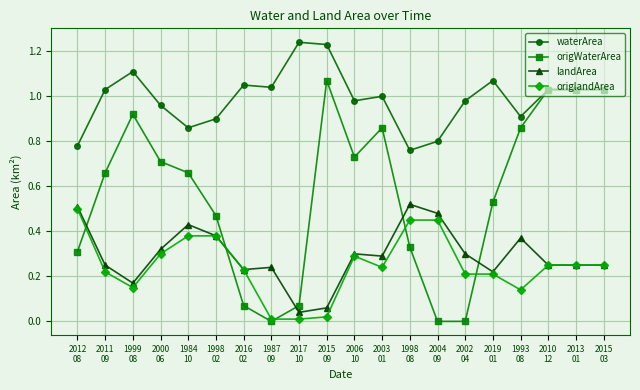

Which series has the widest spread of values?

origWaterArea